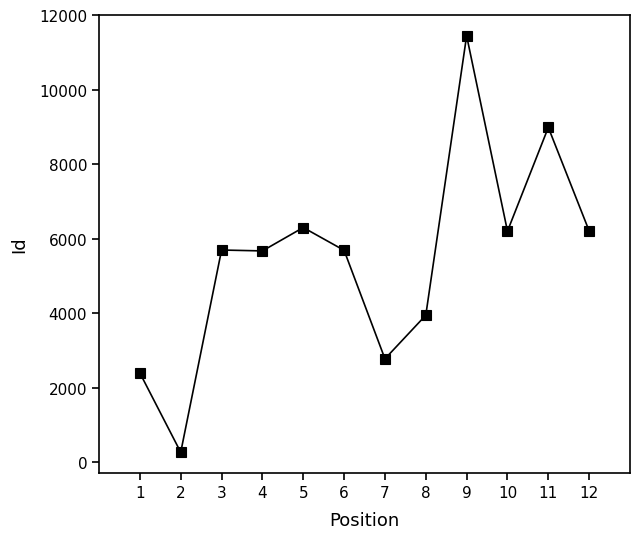

What is the value of the 10th point from the left?

6203